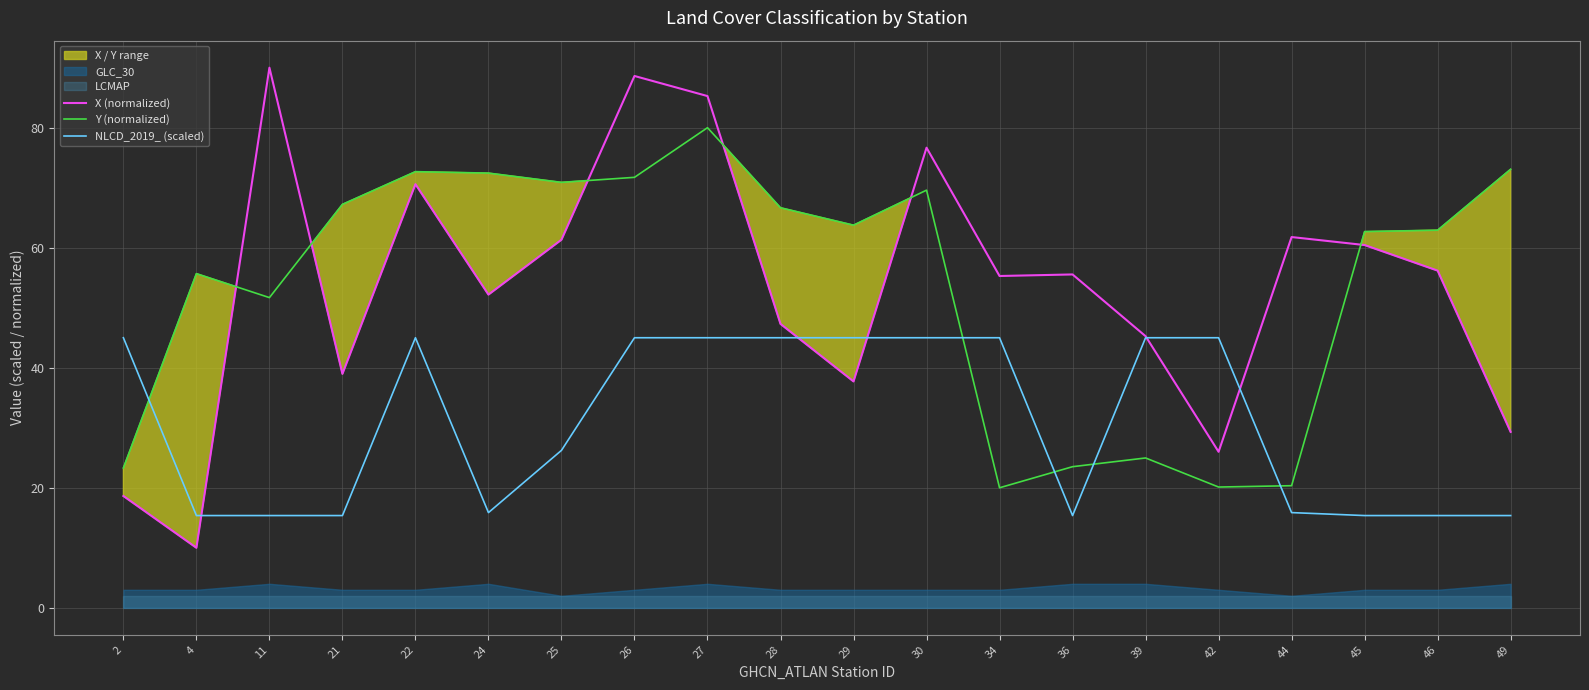

What is the difference between the highest and lowest values at 25?

44.7